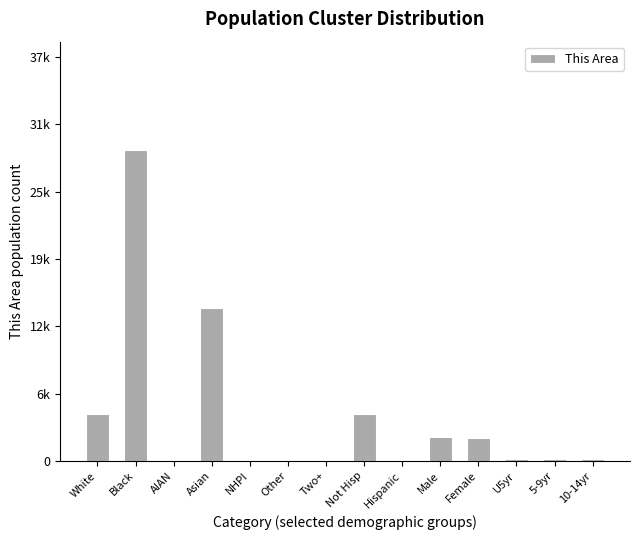

What is the difference between the maximum and minimum values?

28590